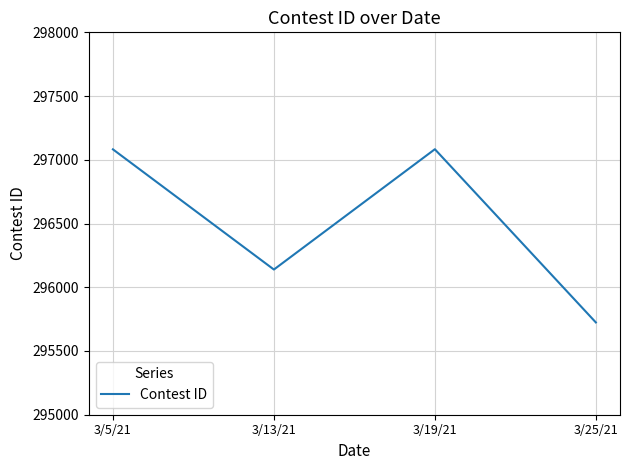

What is the difference between the second highest and minimum values?

1358